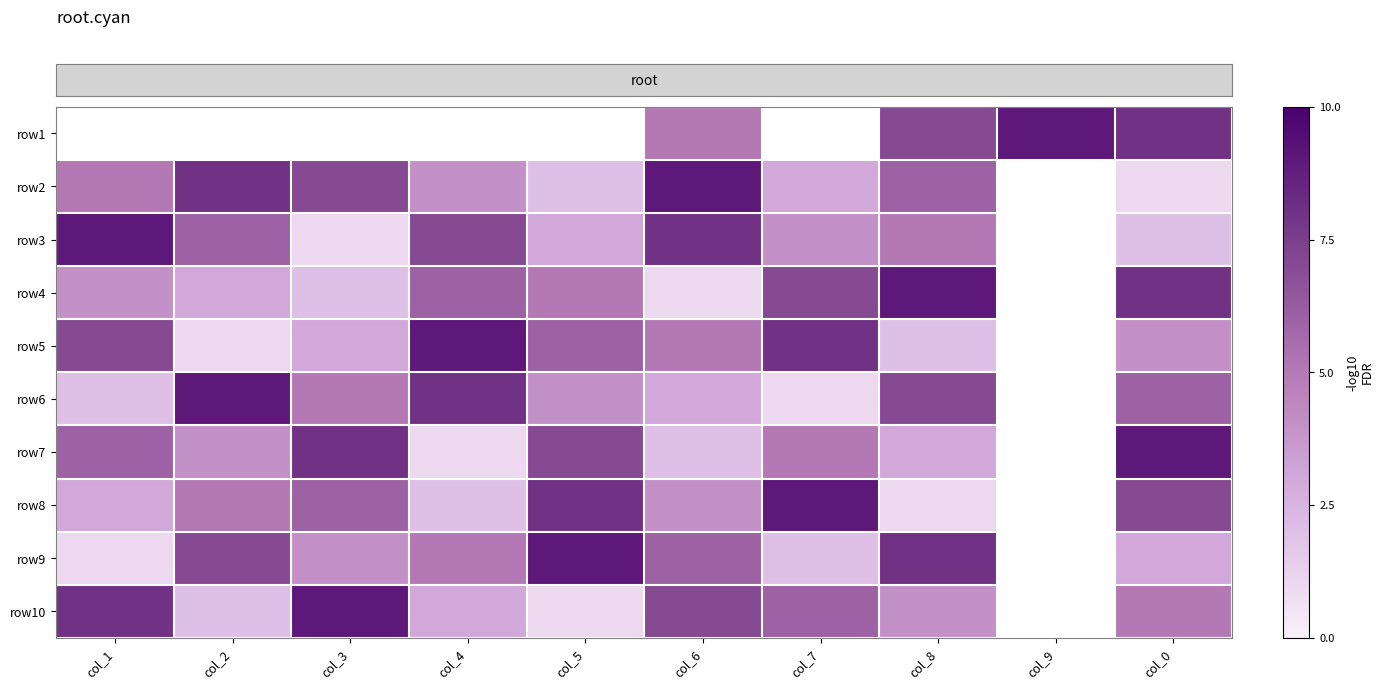

What is the total value across all series at col_6?

50.0